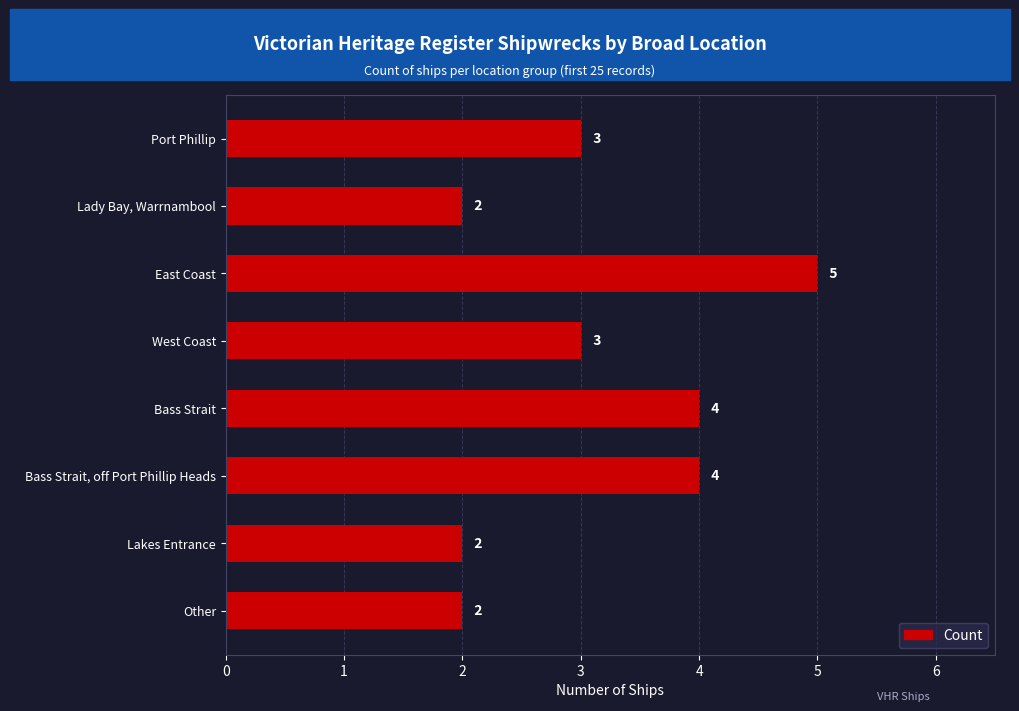

What is the sum of all values?

25